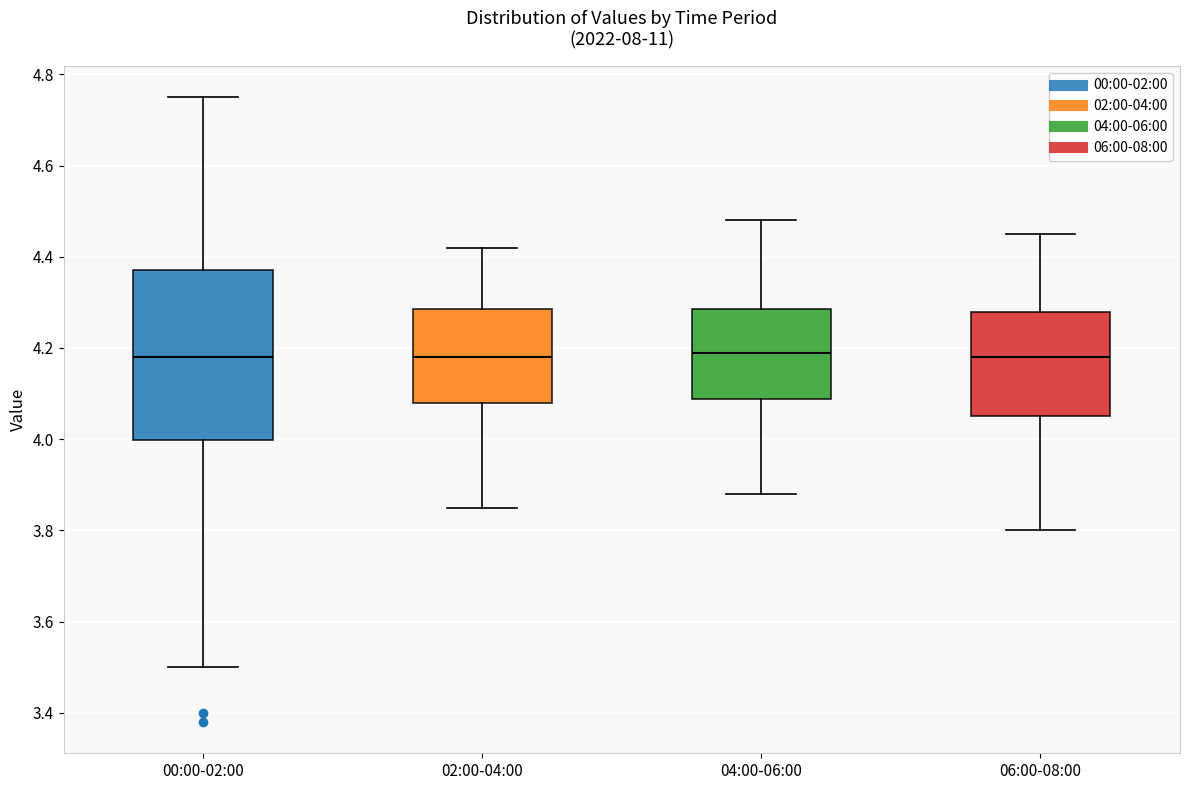

Comparing the boxes themselves (not the whiskers), which one is the tallest?

00:00-02:00